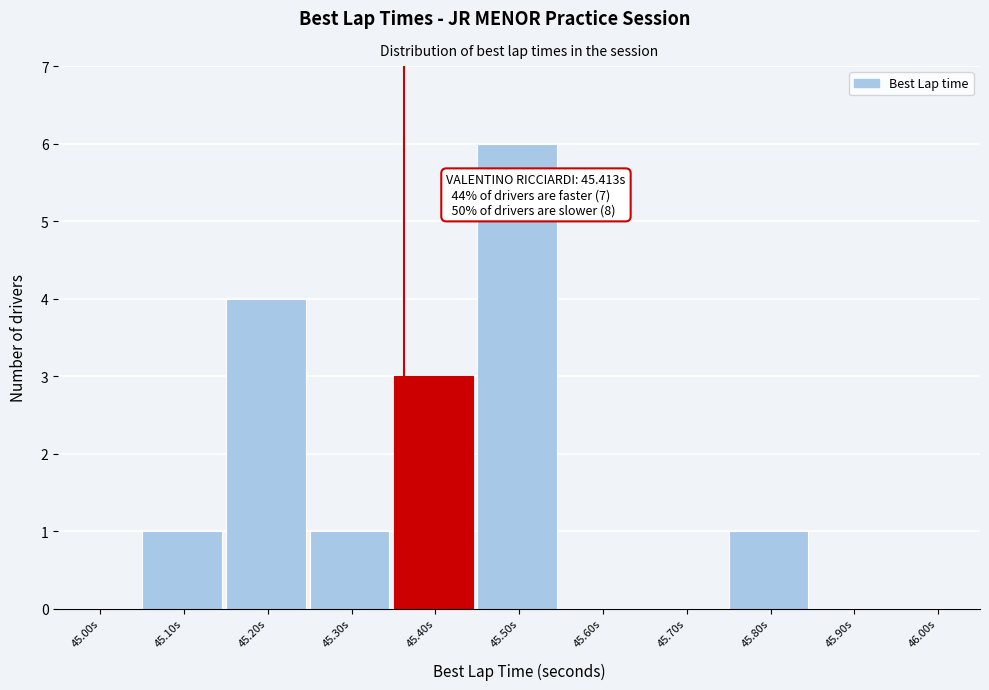

Reading left to right, extract all data points from this chart.

45.00s=0	45.10s=1	45.20s=4	45.30s=1	45.40s=3	45.50s=6	45.60s=0	45.70s=0	45.80s=1	45.90s=0	46.00s=0